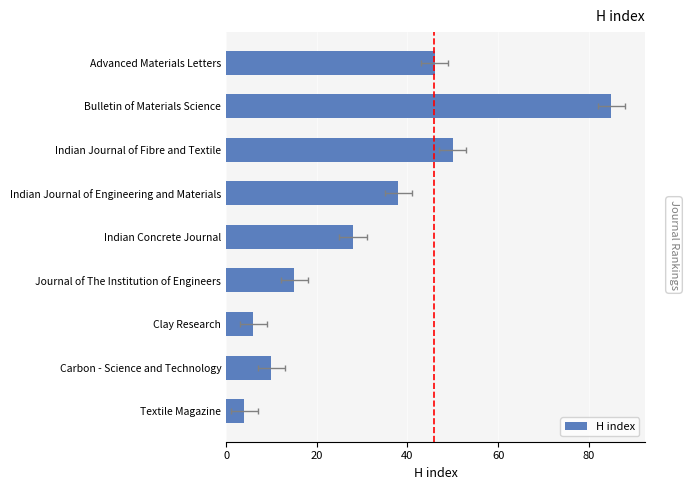

Approximately how many times larger is the value at Indian Concrete Journal compared to Clay Research?

4.7